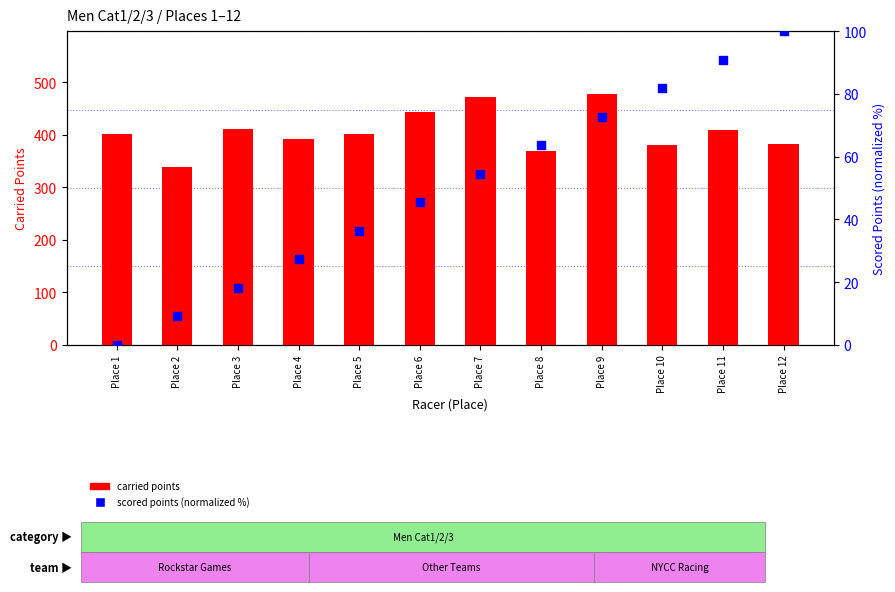

Which series reaches the minimum Y coordinate?

scored points (normalized)